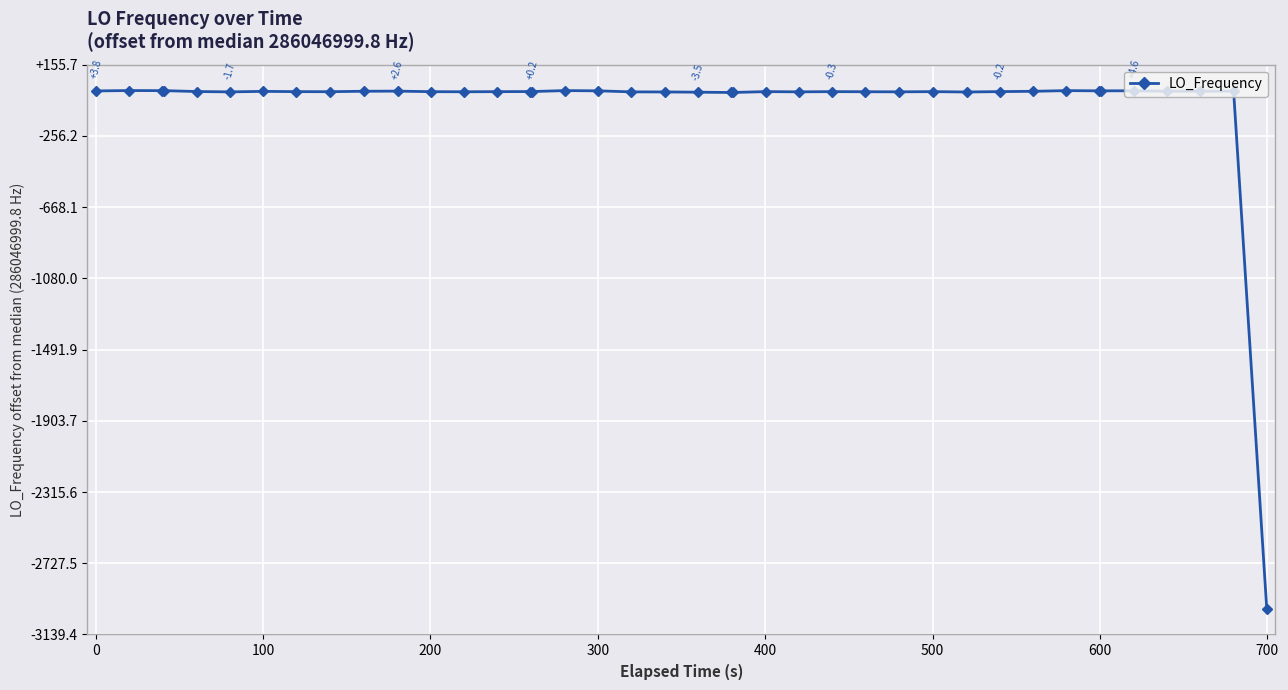

Count the number of data series in this chart.

1